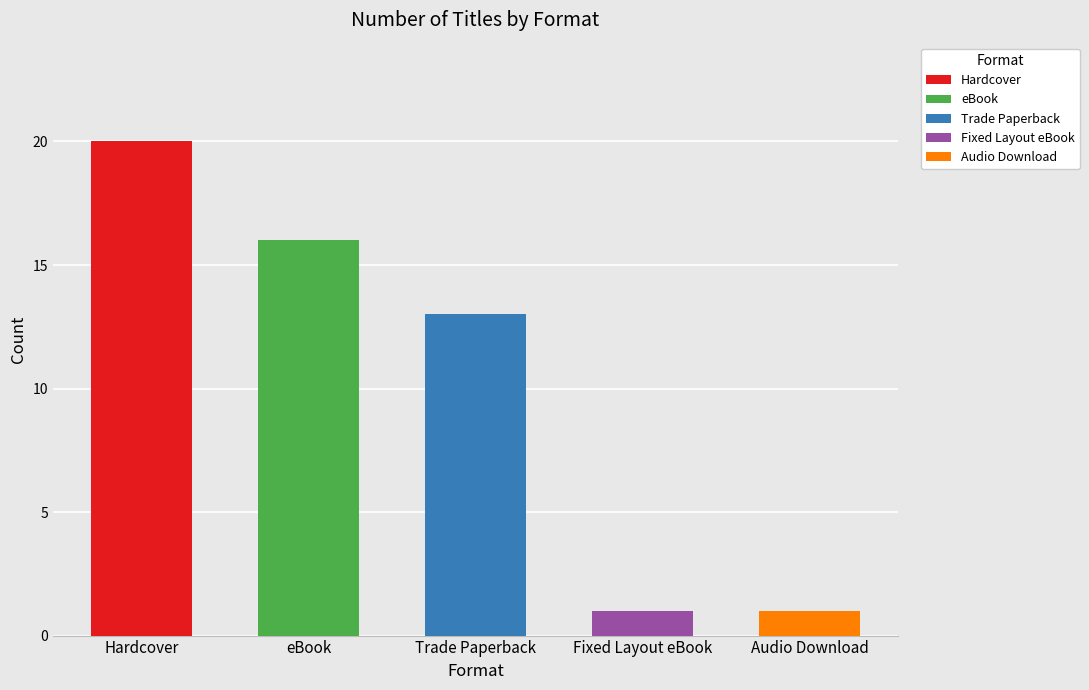

Which has a higher value, eBook or Paperback?

eBook